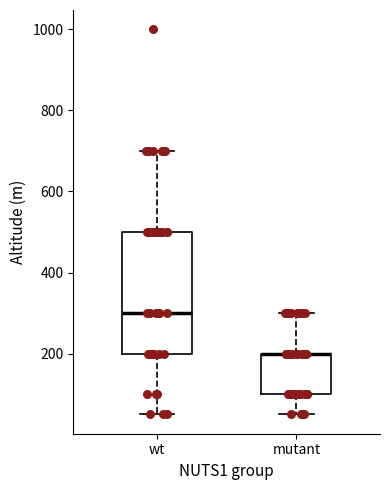

Reading left to right, transcribe this box plot: for each box, give where its median line is, the range the box spans, and where its two whiskers end, as read against the y-axis. The values are not printed on the chart, so give them approximately, as read against the axis.

wt: median 300, box 200 to 500, whiskers 60 to 700
mutant: median 200 (drawn on the box's upper edge), box 100 to 200, whiskers 60 to 300